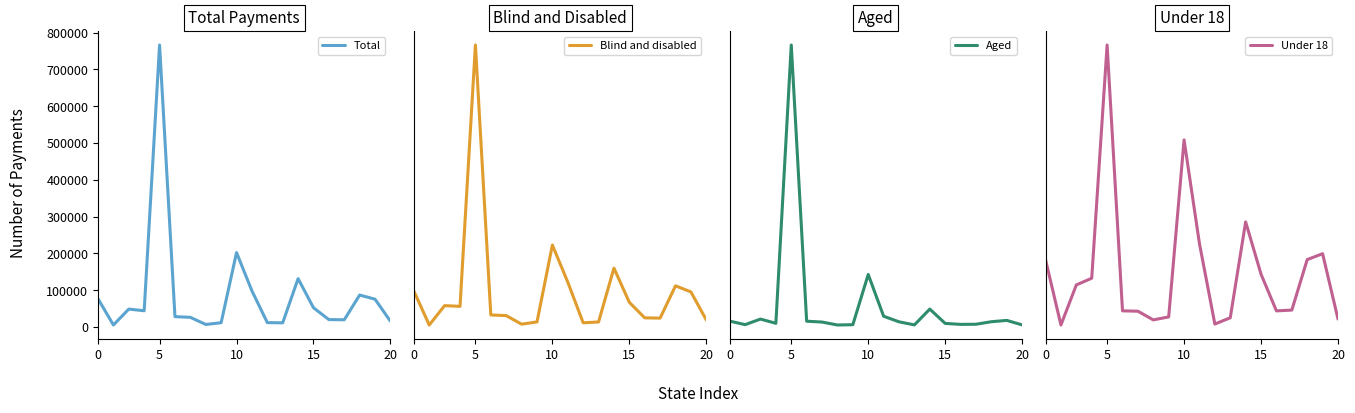

Rank the series by their maximum value, from lowest to highest.

Under 18, Aged, Blind and disabled, Total